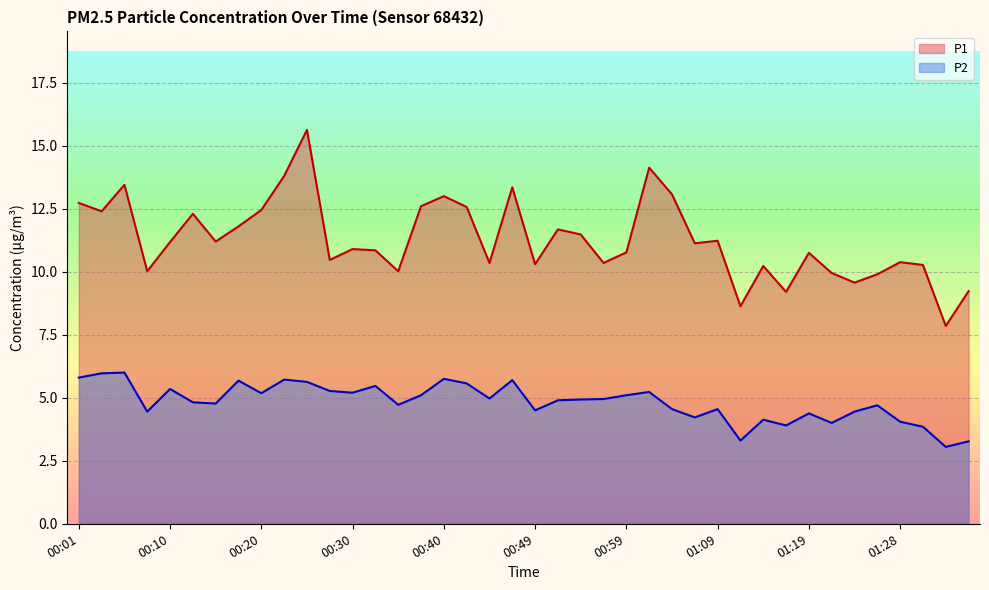

What is the difference between the P2 values at 01:04 and 00:35?

0.2